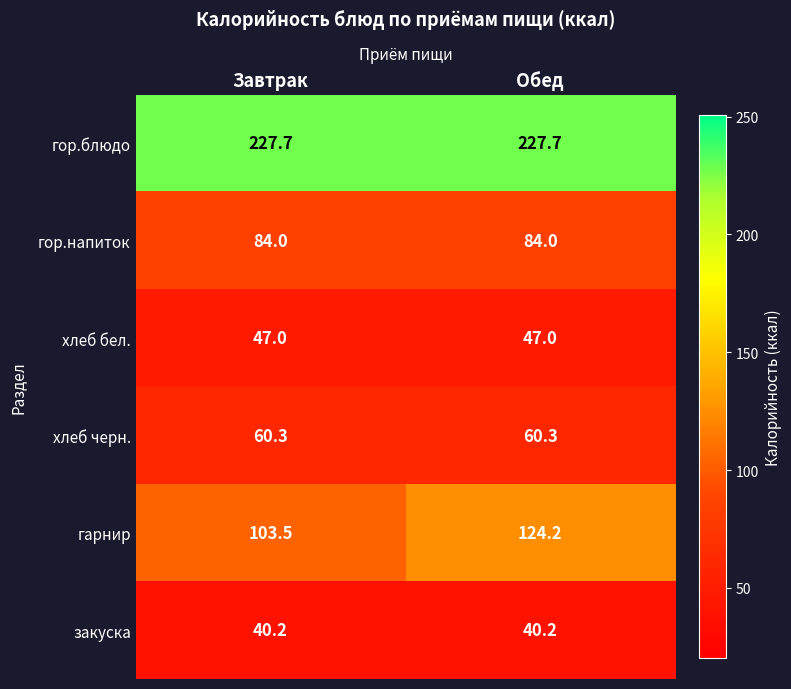

Reading left to right, transcribe all the data shown in this chart.

гор.блюдо: Завтрак=227.7	Обед=227.7
гор.напиток: Завтрак=84.0	Обед=84.0
хлеб бел.: Завтрак=47.0	Обед=47.0
хлеб черн.: Завтрак=60.3	Обед=60.3
гарнир: Завтрак=103.5	Обед=124.2
закуска: Завтрак=40.2	Обед=40.2